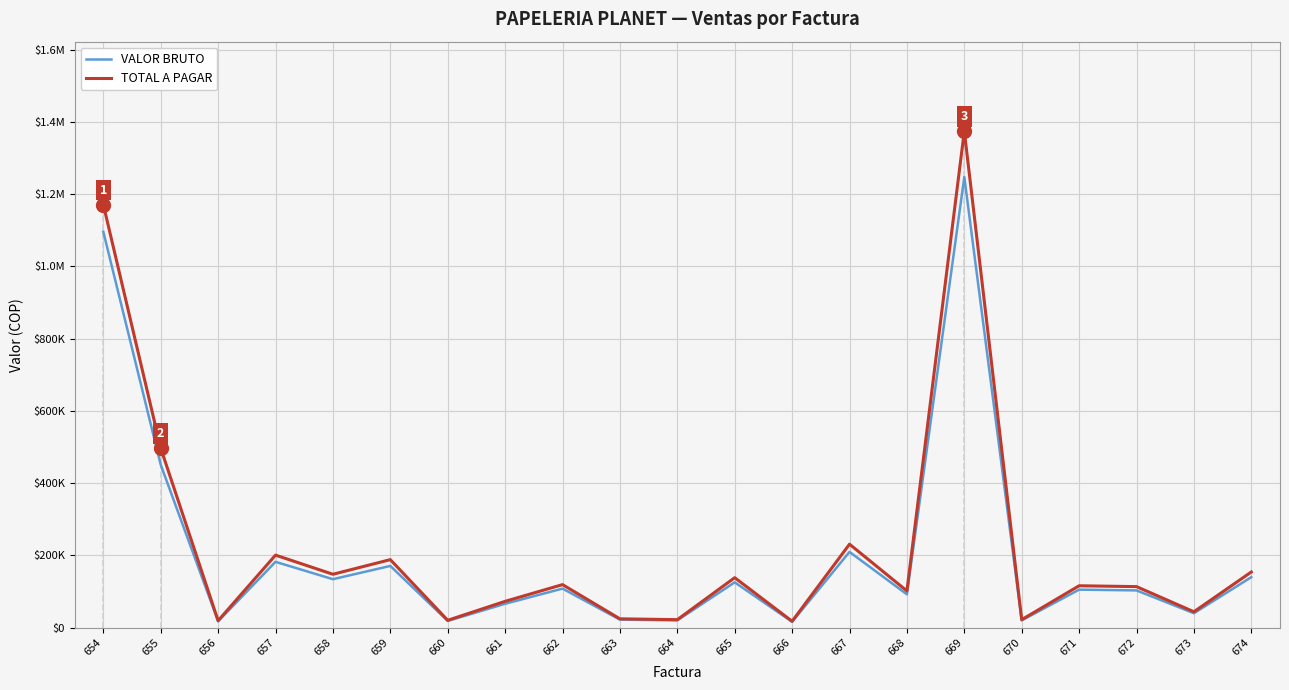

What is the average value of the VALOR BRUTO series?

208720.0